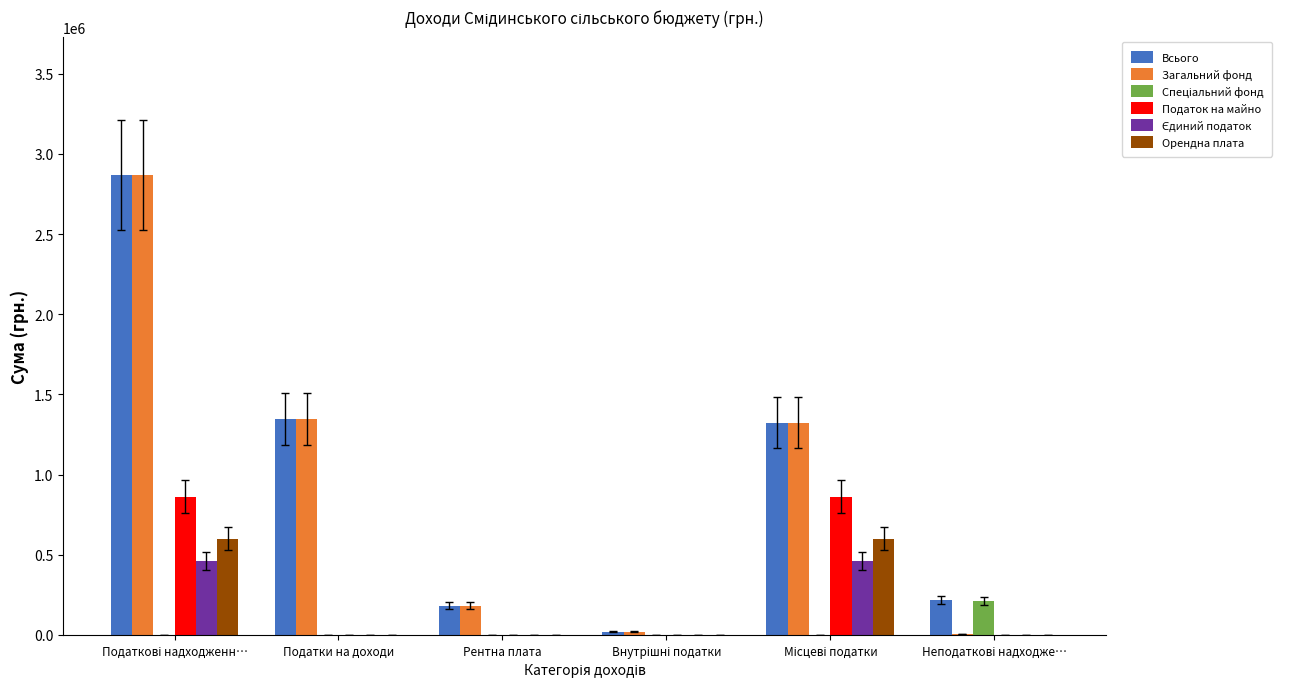

Is it true that Податок на майно equals 0 at Рентна плата?

True